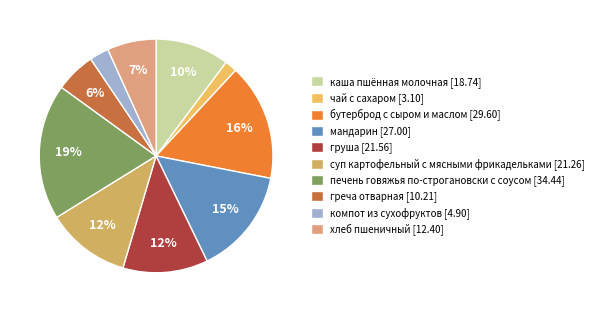

Is каша пшённая молочная the majority of the pie?

No